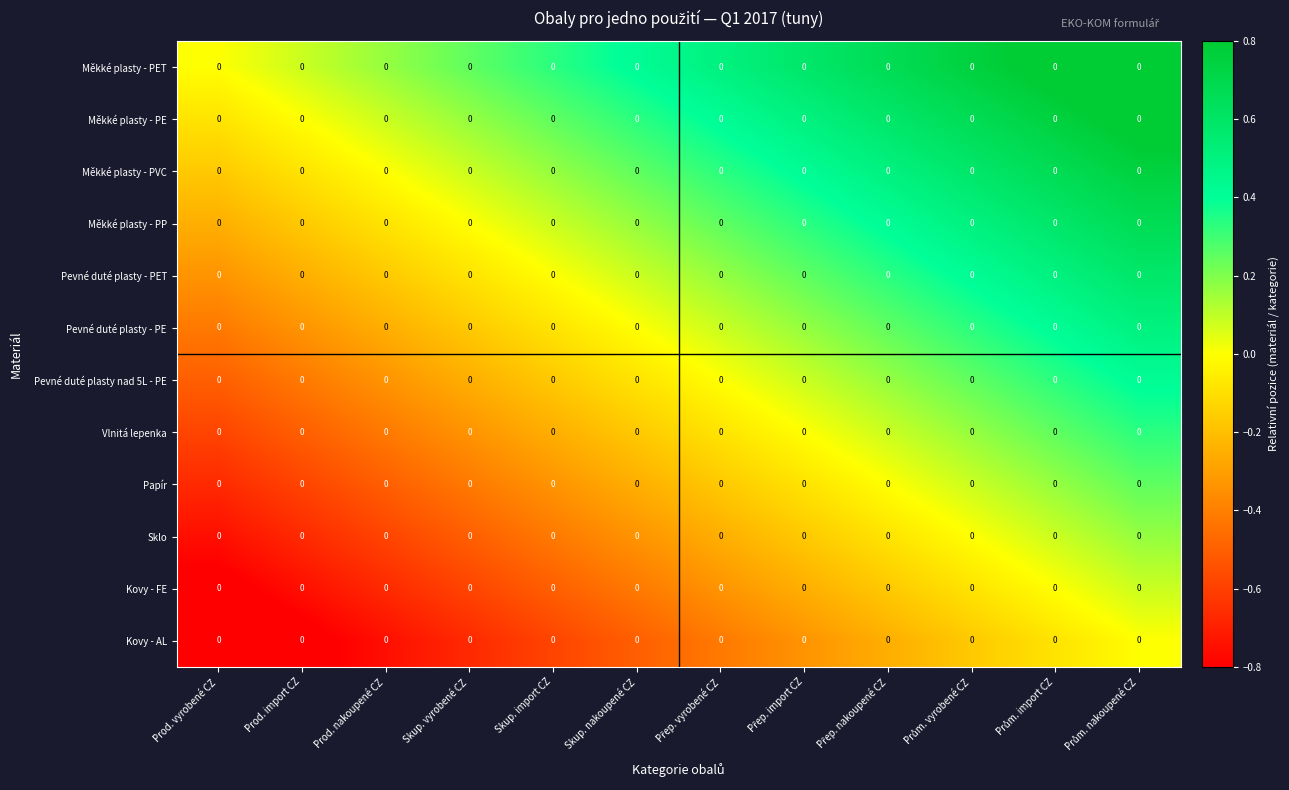

Between Prům. nakoupené CZ and Skup. nakoupené CZ, which is larger?

Prům. nakoupené CZ